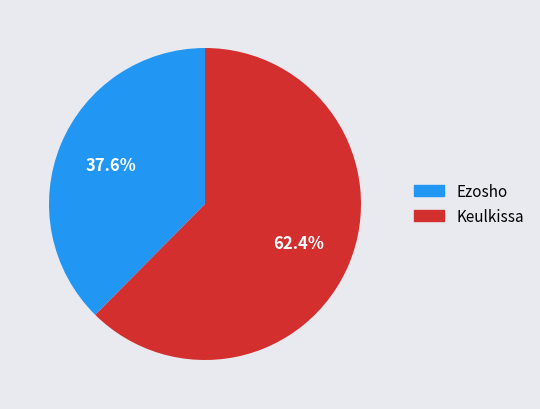

Which slice is the smallest?

Ezosho